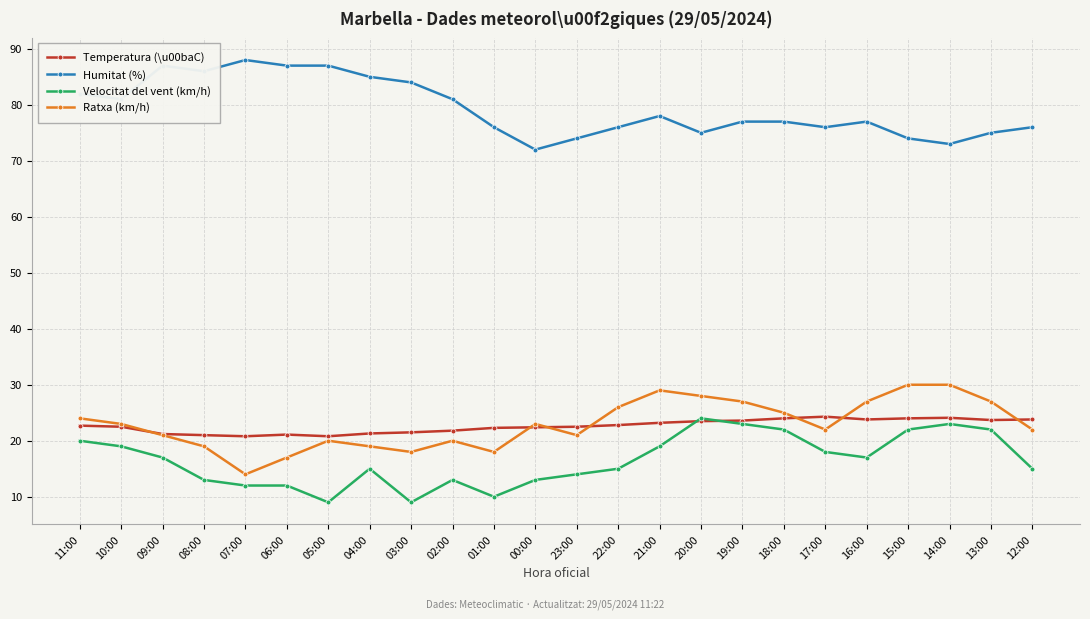

Rank the series at 01:00 from lowest to highest value.

Velocitat del vent (km/h), Ratxa (km/h), Temperatura (\u00baC), Humitat (%)